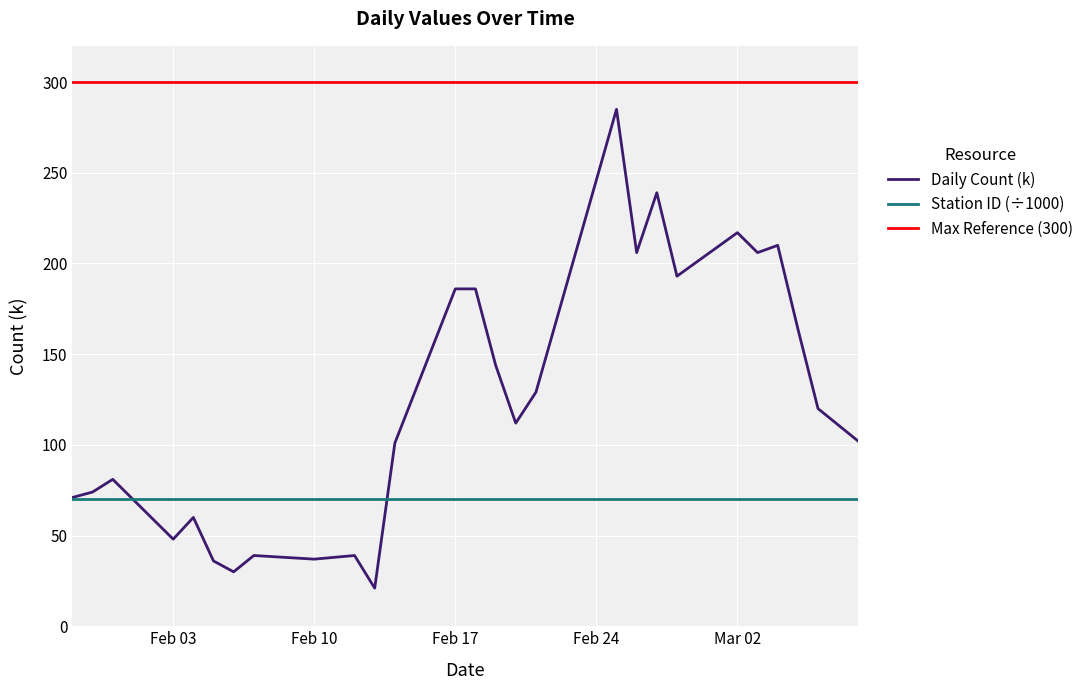

What is the sum of all values?

3336